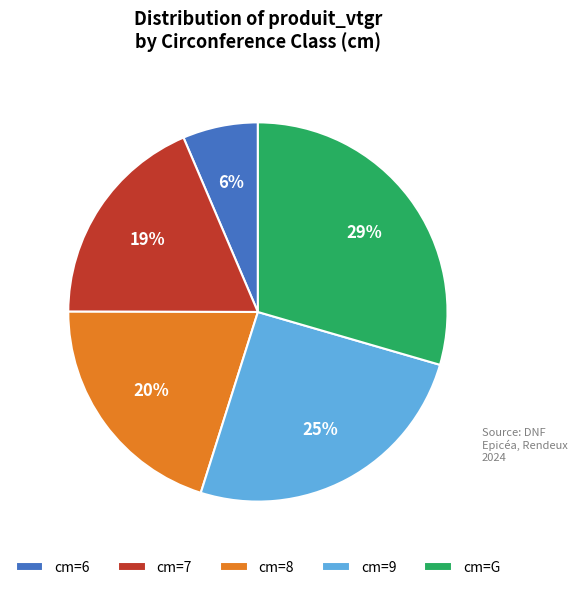

What percentage is the cm=6 slice, to the nearest percent?

6%